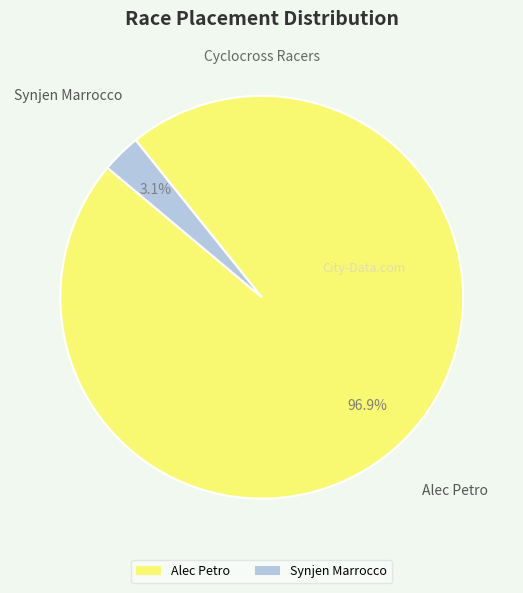

What percentage is the Synjen Marrocco slice, to the nearest percent?

3%